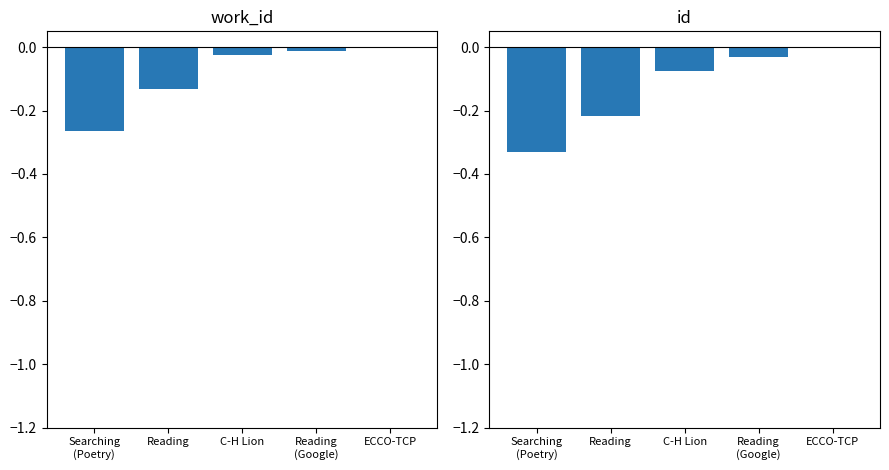

How many data points does each series have?

5